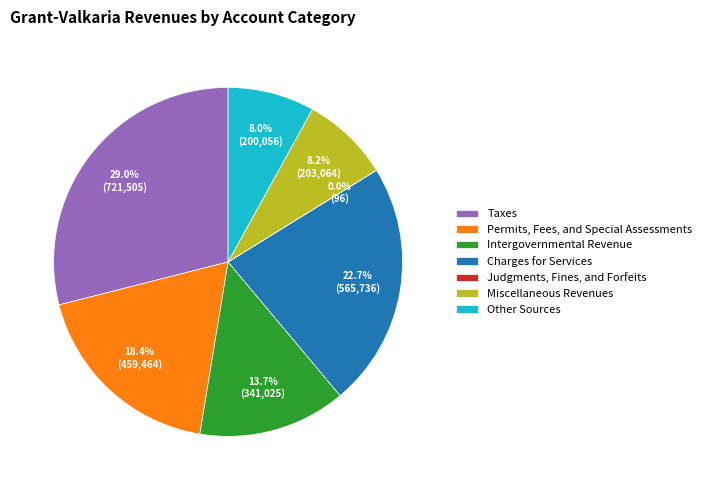

Which slice is the largest?

Taxes